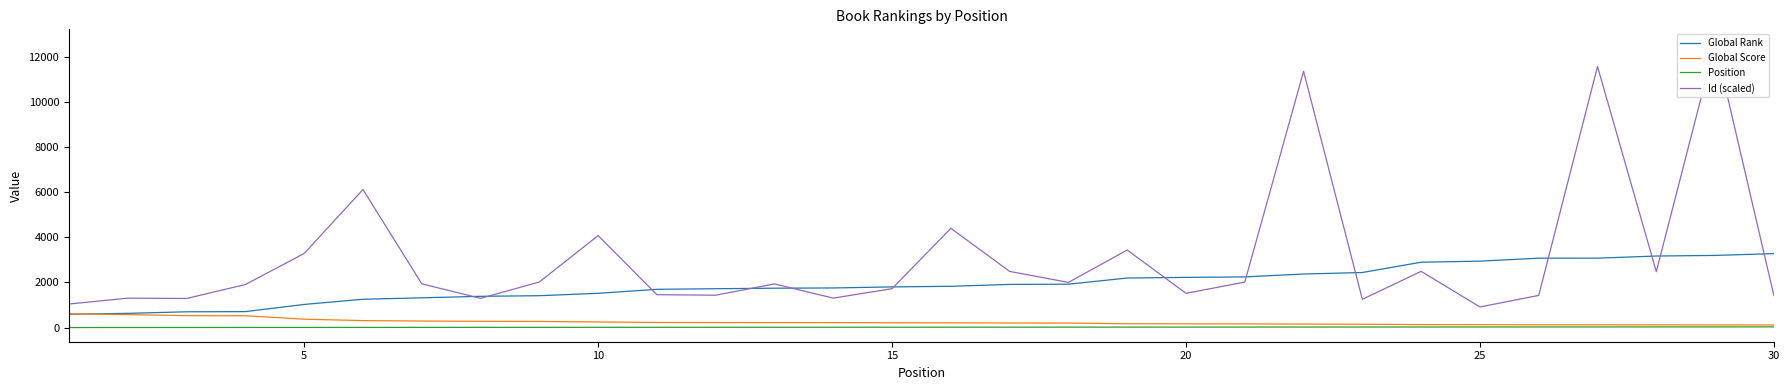

What are all the series names shown in the legend?

Global Rank, Global Score, Position, Id (scaled)